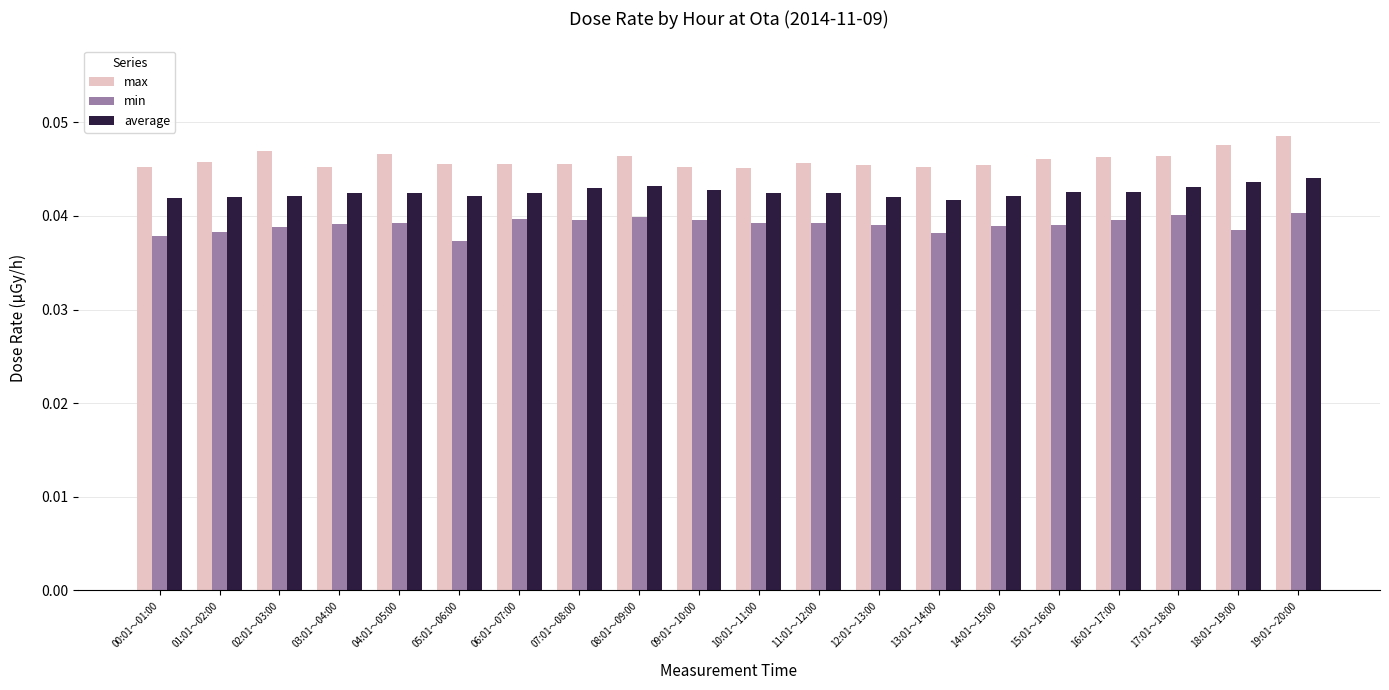

What is the sum of all min values?

0.8